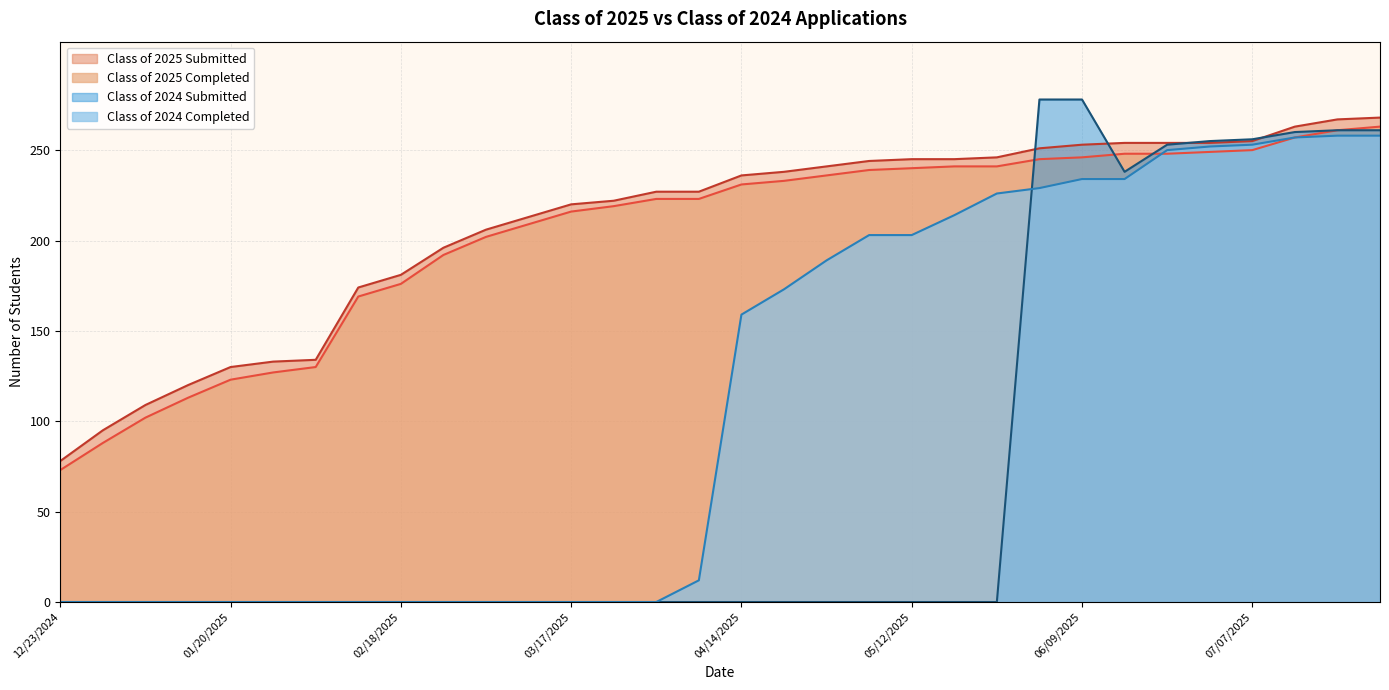

True or false: Class of 2025 Completed and Class of 2024 Completed intersect in this chart.

True